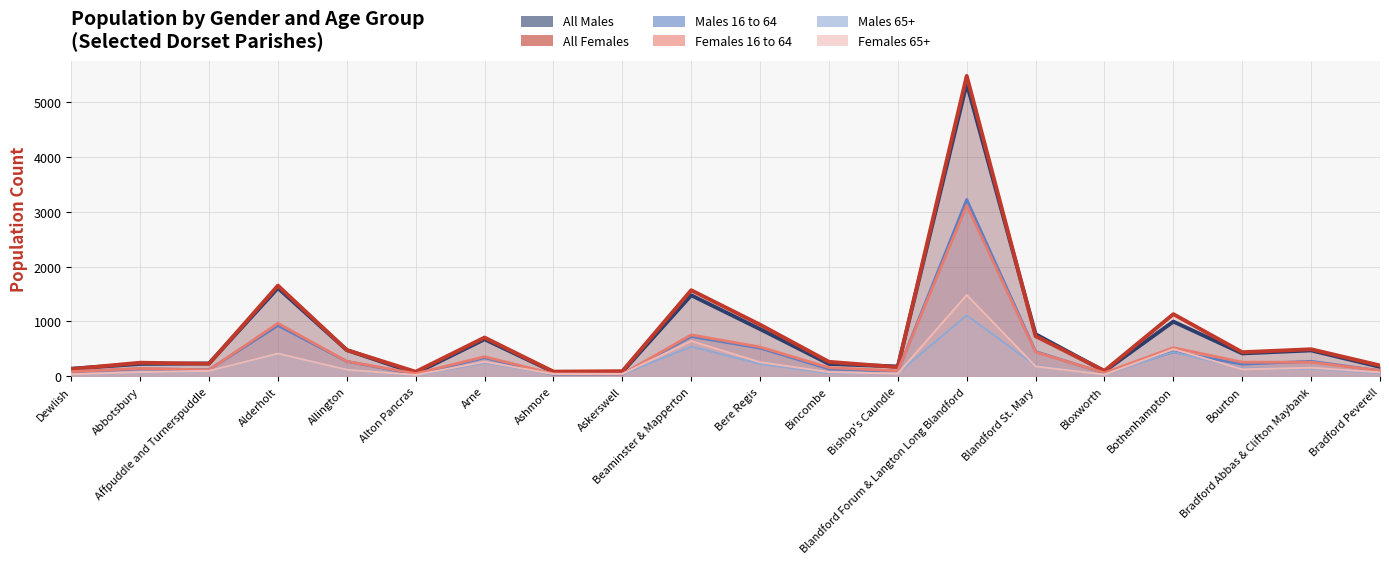

Does the chart display data point markers on the line(s)?

No